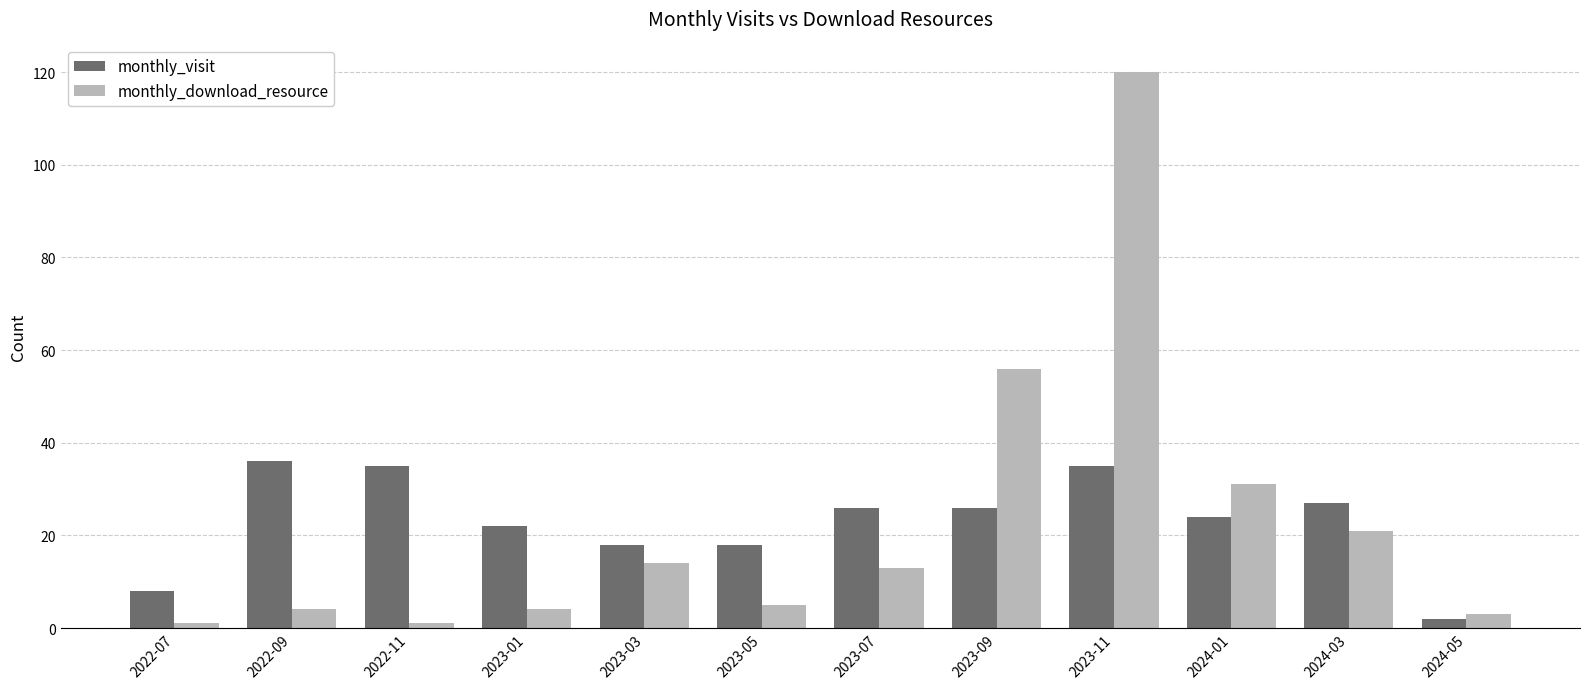

The value of monthly_download_resource at 2023-09 is 56. True or false?

True